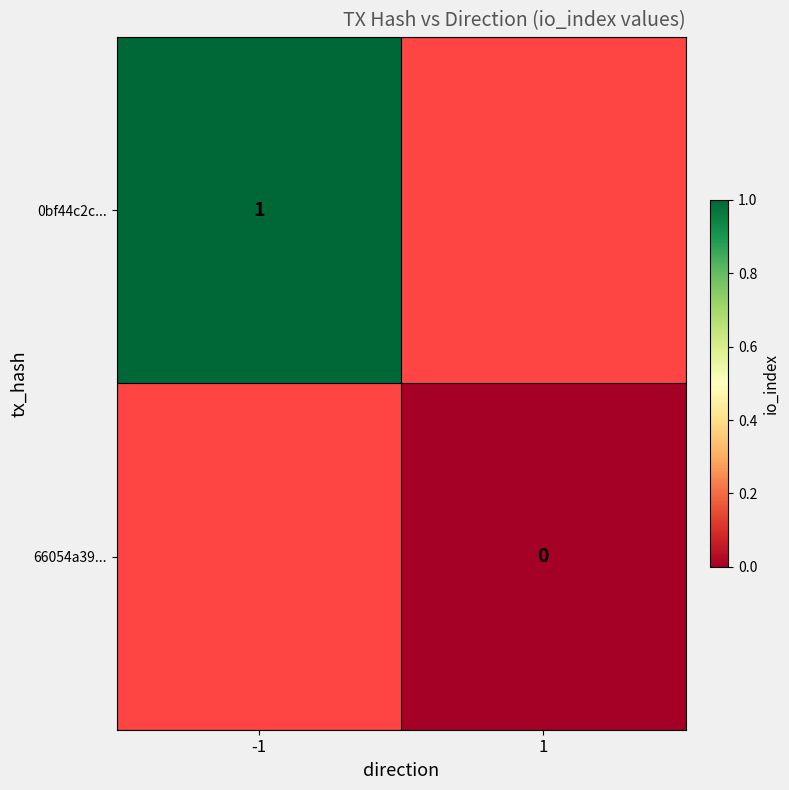

Between 1 and -1, which is larger?

-1